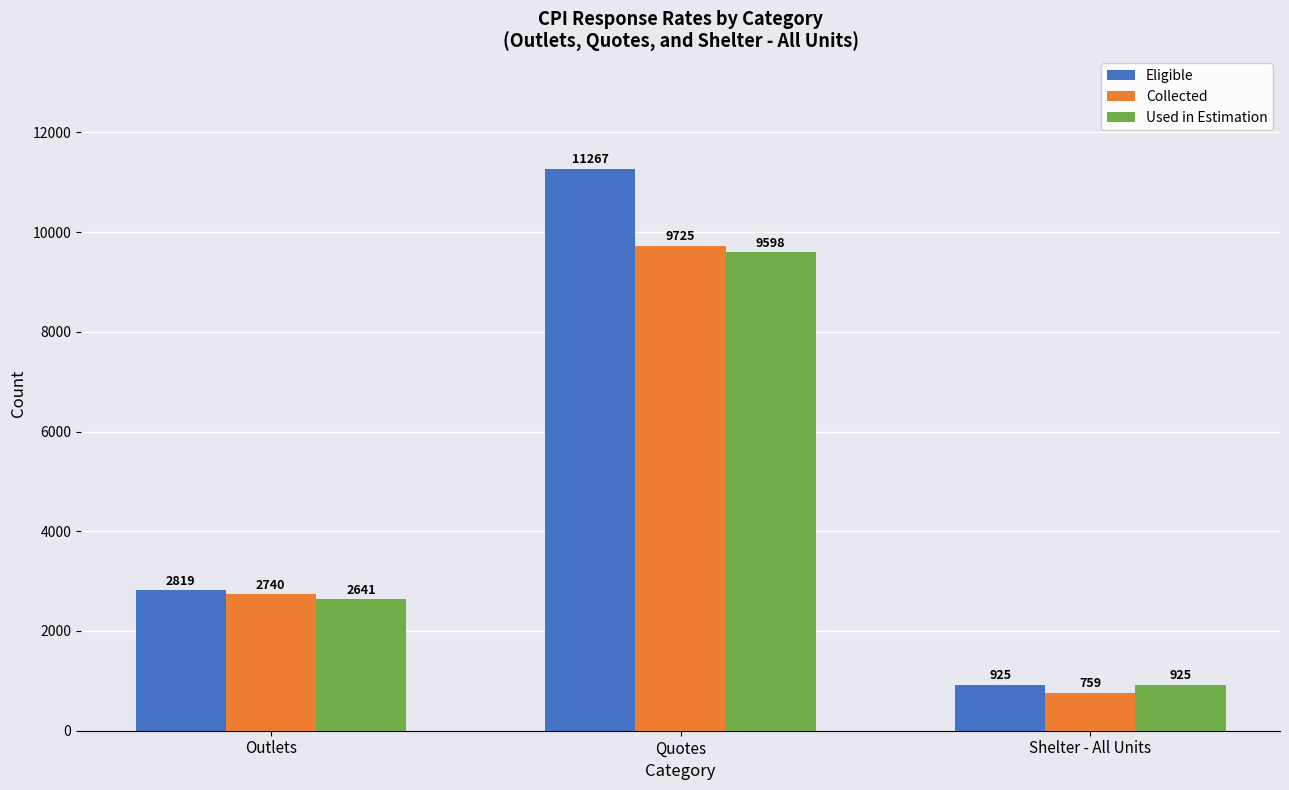

What is the value of the Used in Estimation bar at the 1st from the left?

2641